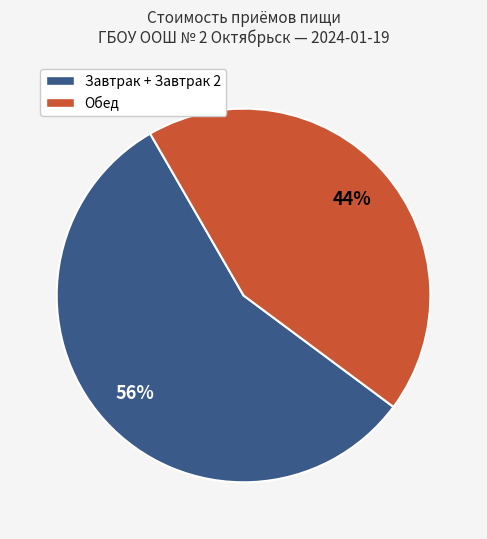

To the nearest percent, what is the average slice percentage?

50%